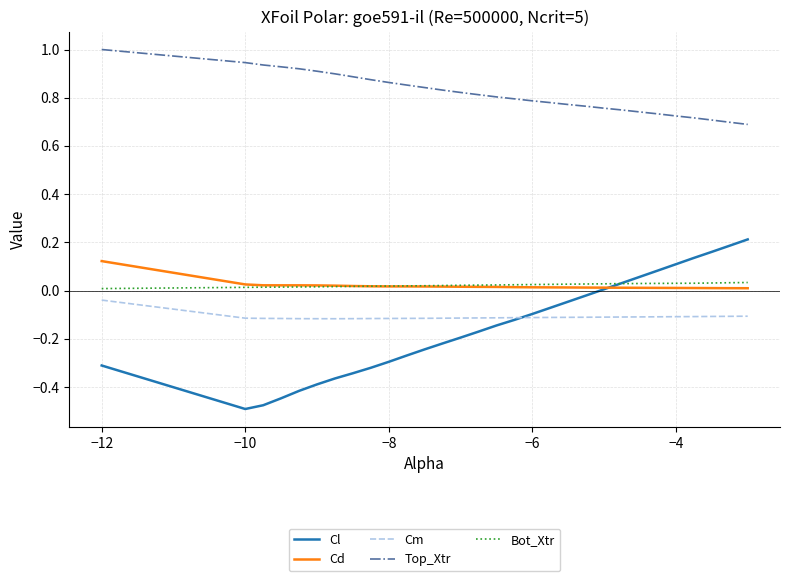

What is the sum of all Top_Xtr values?

24.5